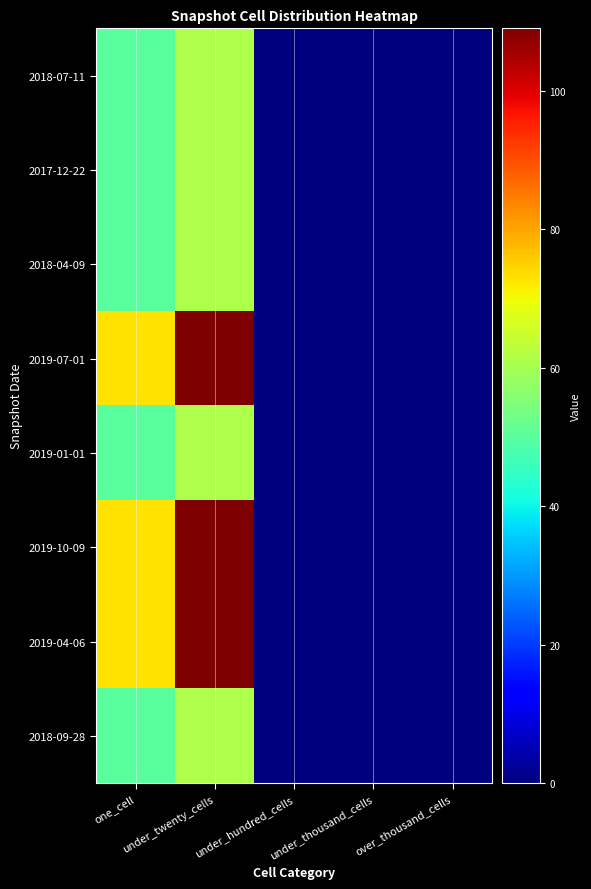

Reading right to left, what are all the values shown in this chart?

2018-07-11: over_thousand_cells=0	under_thousand_cells=0	under_hundred_cells=0	under_twenty_cells=61	one_cell=50
2017-12-22: over_thousand_cells=0	under_thousand_cells=0	under_hundred_cells=0	under_twenty_cells=61	one_cell=50
2018-04-09: over_thousand_cells=0	under_thousand_cells=0	under_hundred_cells=0	under_twenty_cells=61	one_cell=50
2019-07-01: over_thousand_cells=0	under_thousand_cells=0	under_hundred_cells=0	under_twenty_cells=109	one_cell=73
2019-01-01: over_thousand_cells=0	under_thousand_cells=0	under_hundred_cells=0	under_twenty_cells=61	one_cell=50
2019-10-09: over_thousand_cells=0	under_thousand_cells=0	under_hundred_cells=0	under_twenty_cells=109	one_cell=73
2019-04-06: over_thousand_cells=0	under_thousand_cells=0	under_hundred_cells=0	under_twenty_cells=109	one_cell=73
2018-09-28: over_thousand_cells=0	under_thousand_cells=0	under_hundred_cells=0	under_twenty_cells=61	one_cell=50